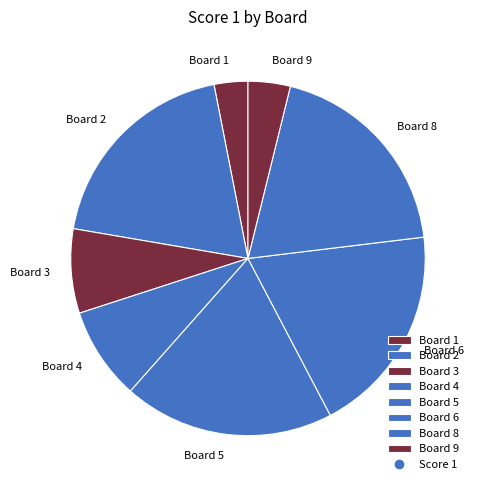

Between Board 1 and Board 8, which is larger?

Board 8